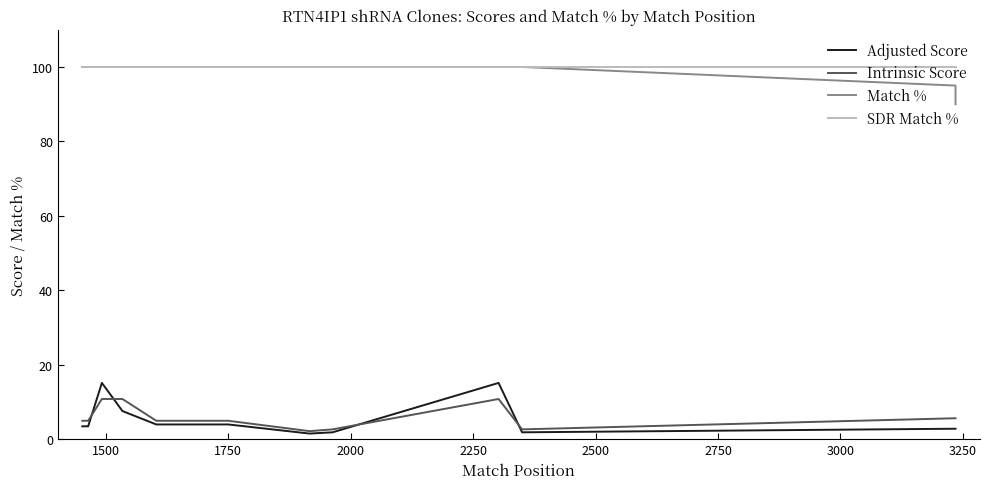

Which series has the largest total across all categories?

SDR Match %